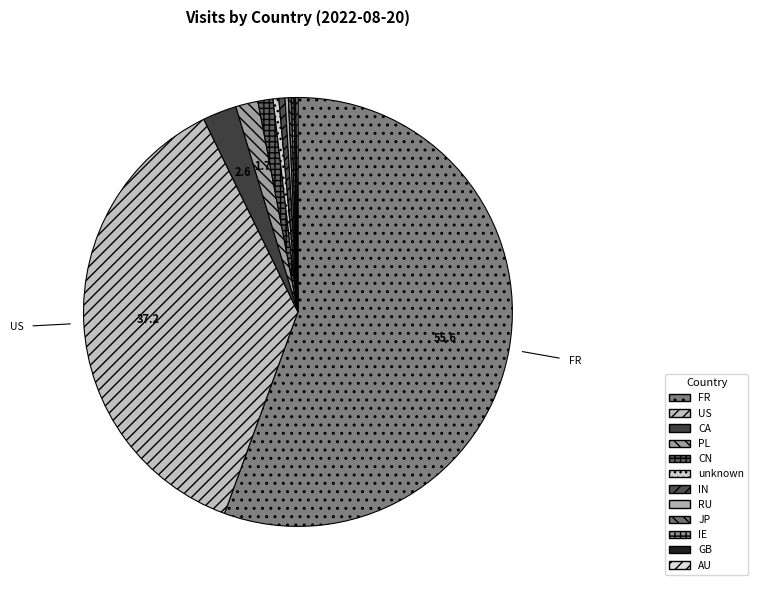

How many slices are in this pie chart?

12